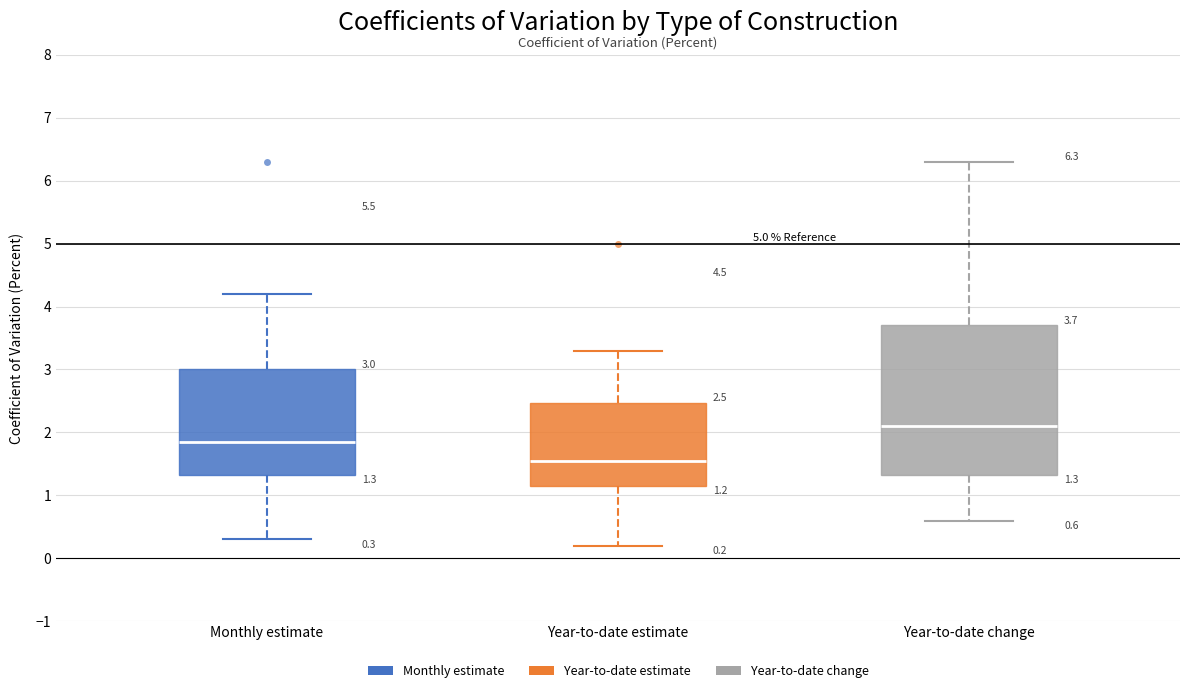

Which box is the tallest, from its lower edge to its upper edge?

Year-to-date change